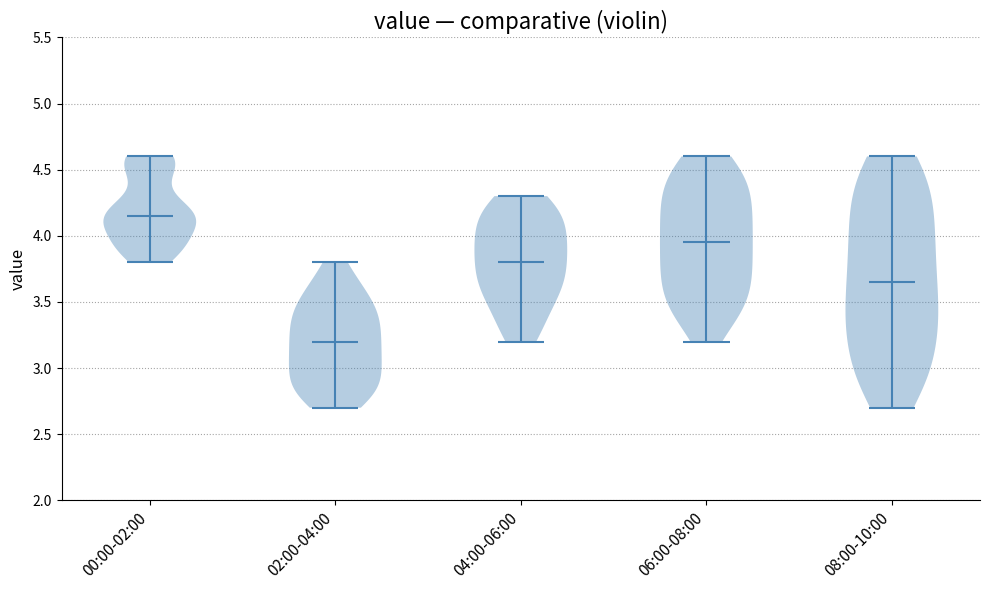

Reading left to right, read every violin against the y-axis: where its median line is, and the lowest and highest points it reaches. The values are not printed on the chart, so give them approximately, as read against the axis.

00:00-02:00: median line 4.15, lowest point 3.80, highest point 4.60
02:00-04:00: median line 3.20, lowest point 2.70, highest point 3.80
04:00-06:00: median line 3.80, lowest point 3.20, highest point 4.30
06:00-08:00: median line 3.95, lowest point 3.20, highest point 4.60
08:00-10:00: median line 3.65, lowest point 2.70, highest point 4.60